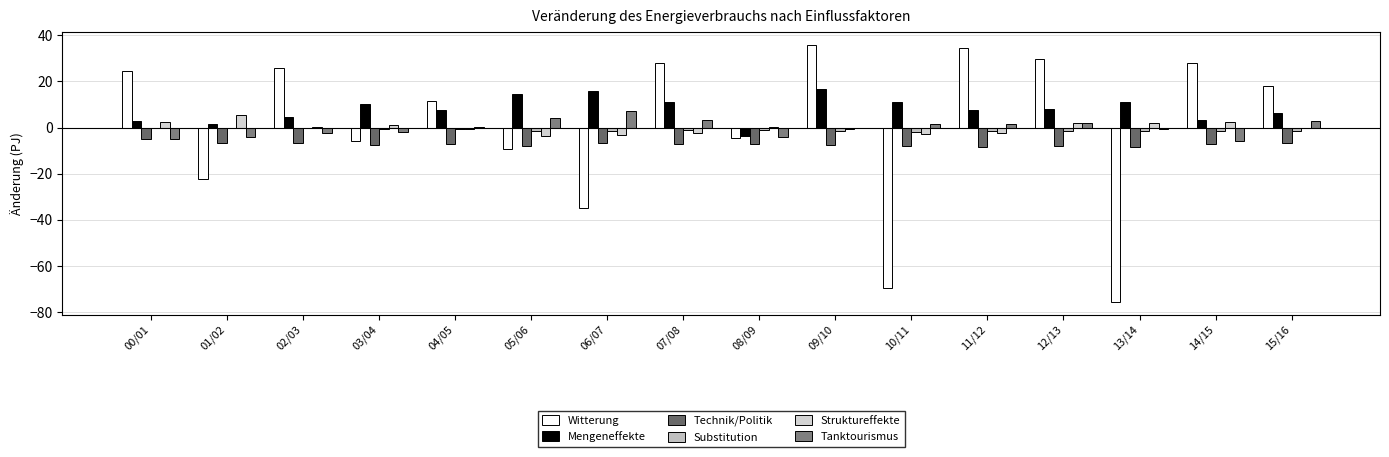

Between 05/06 and 10/11, which series saw the biggest shift?

Witterung